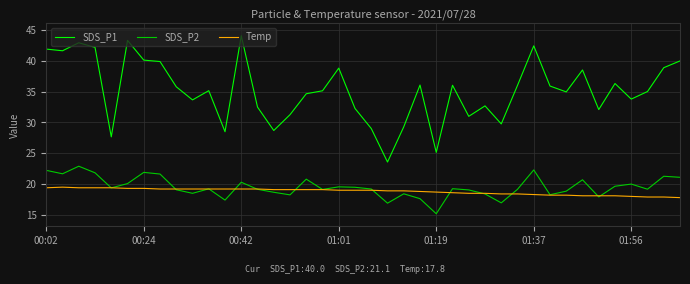

Which series has the widest spread of values?

SDS_P1